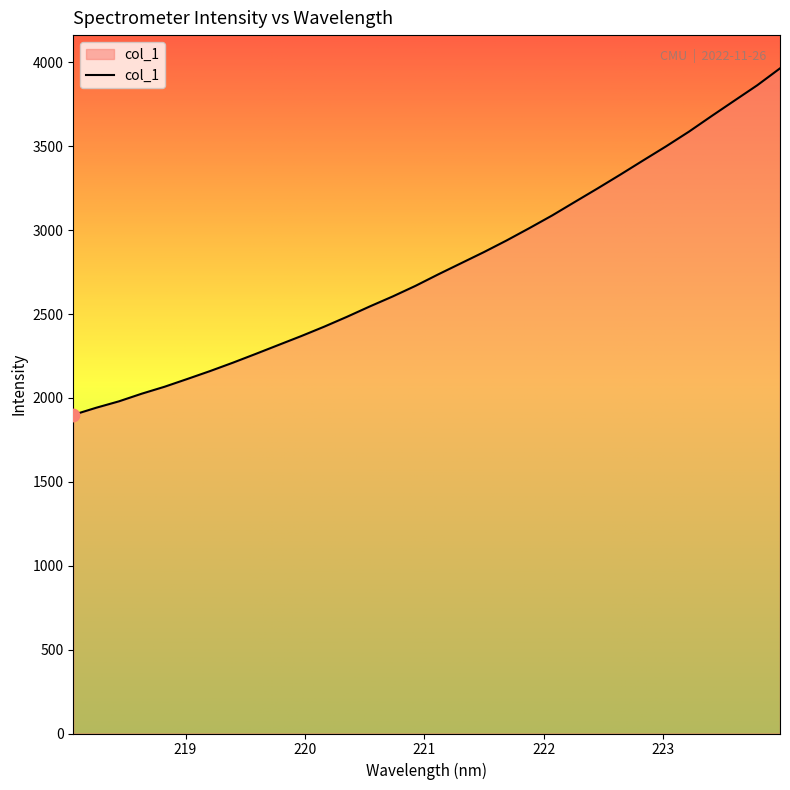

What is the minimum value shown in the chart?

1899.1